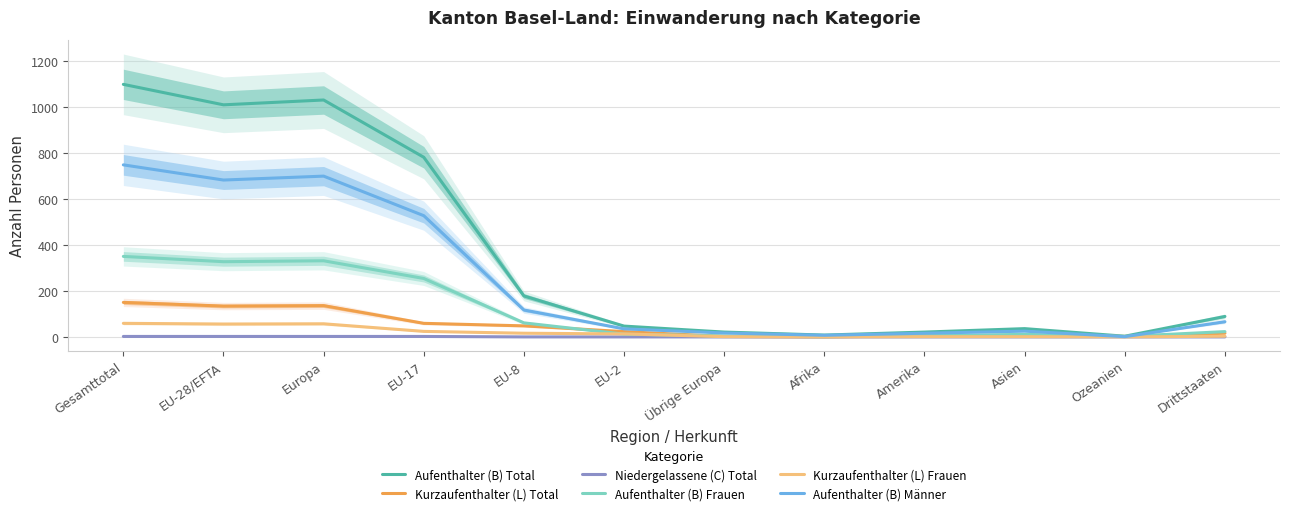

How many series are shown in this chart?

6